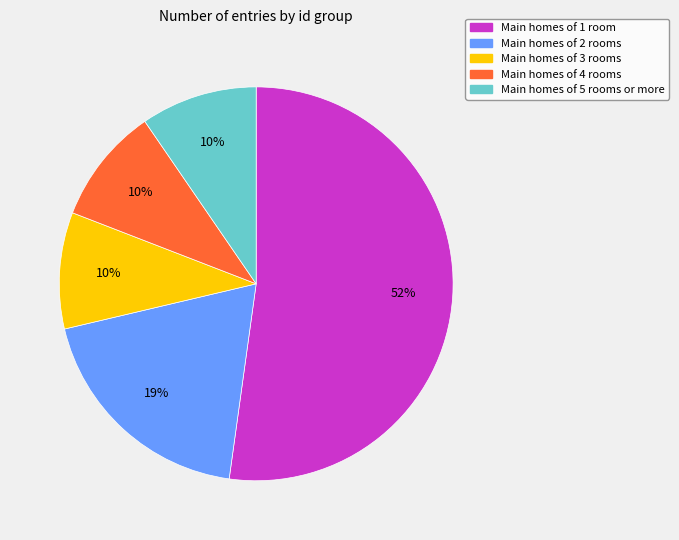

To the nearest percent, what is the average slice percentage?

20%